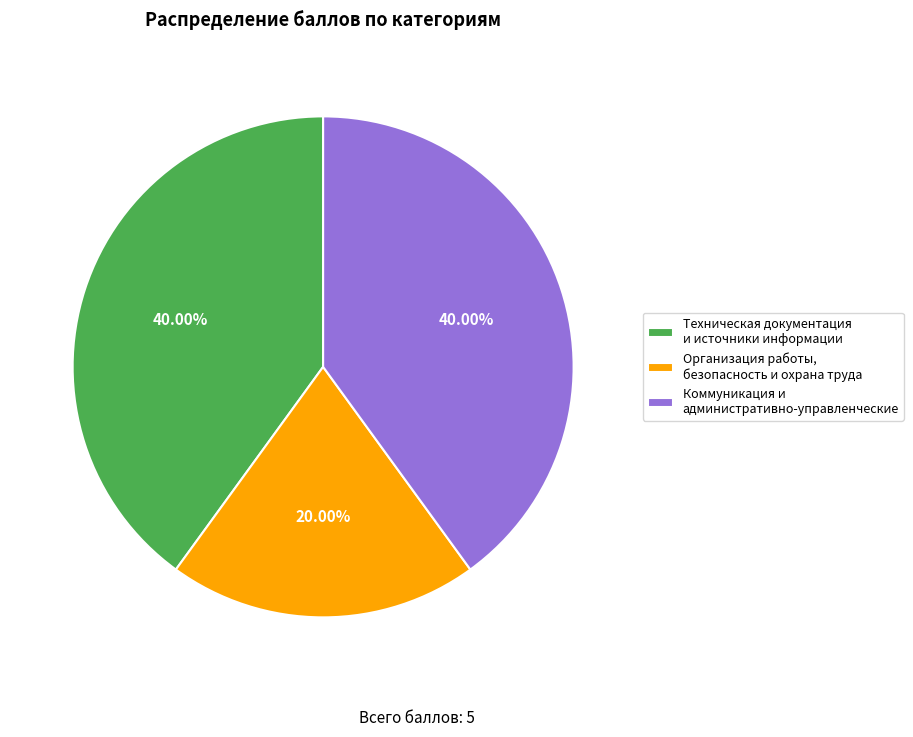

Between Организация работы, безопасность и охрана труда and Техническая документация и источники информации, which is larger?

Техническая документация и источники информации